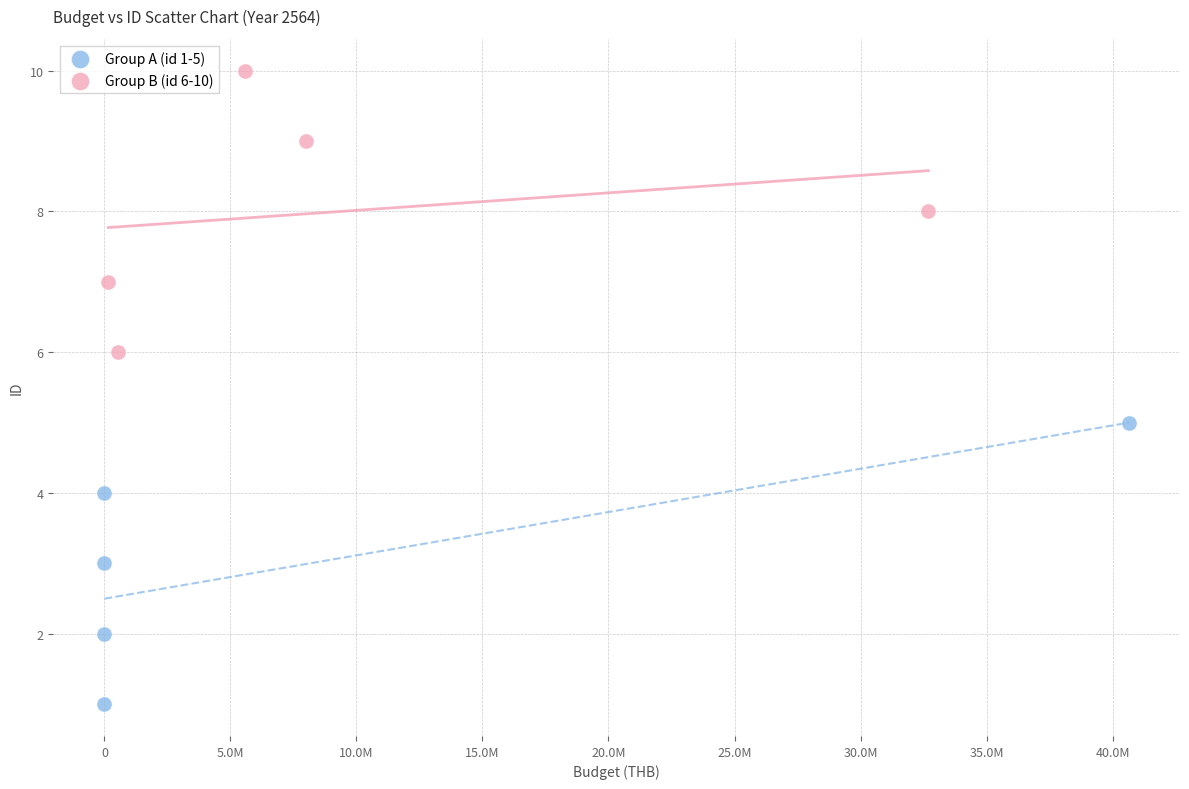

Which series contains the highest Y value?

Group B (id 6-10)